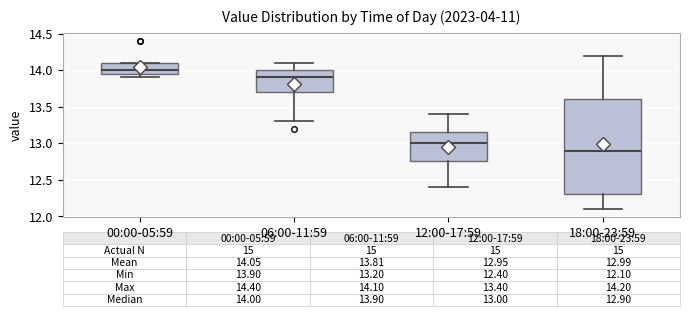

Which box has the lowest median line?

18:00-23:59